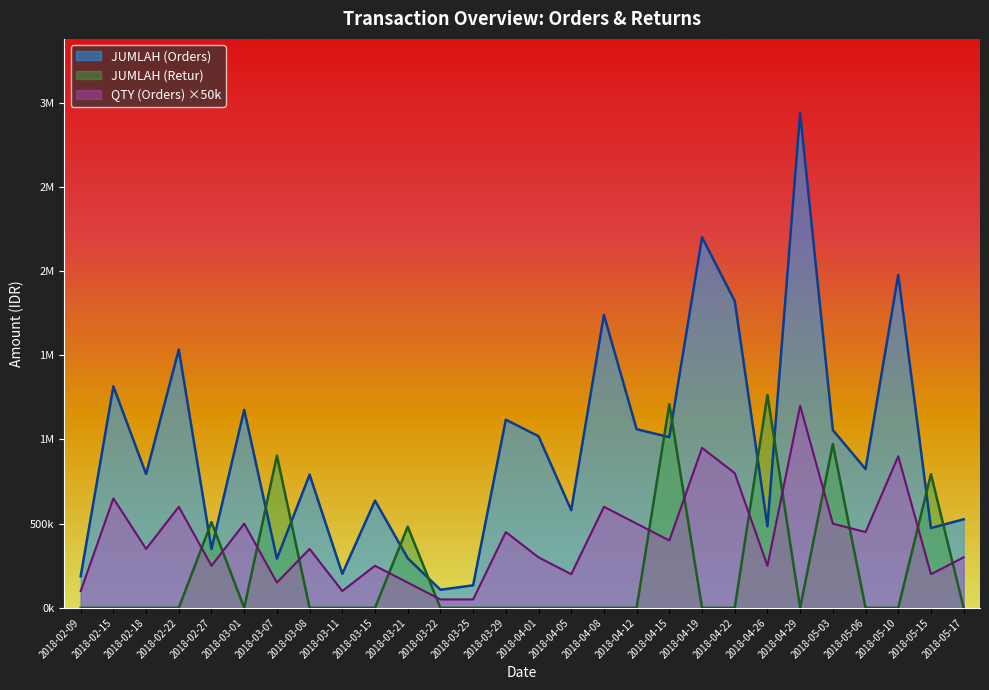

List the labels in order of JUMLAH (Orders) value, largest first.

2018-04-29, 2018-04-19, 2018-05-10, 2018-04-22, 2018-04-08, 2018-02-22, 2018-02-15, 2018-03-01, 2018-03-29, 2018-04-12, 2018-05-03, 2018-04-01, 2018-04-15, 2018-05-06, 2018-02-18, 2018-03-08, 2018-03-15, 2018-04-05, 2018-05-17, 2018-04-26, 2018-05-15, 2018-02-27, 2018-03-21, 2018-03-07, 2018-03-11, 2018-02-09, 2018-03-25, 2018-03-22